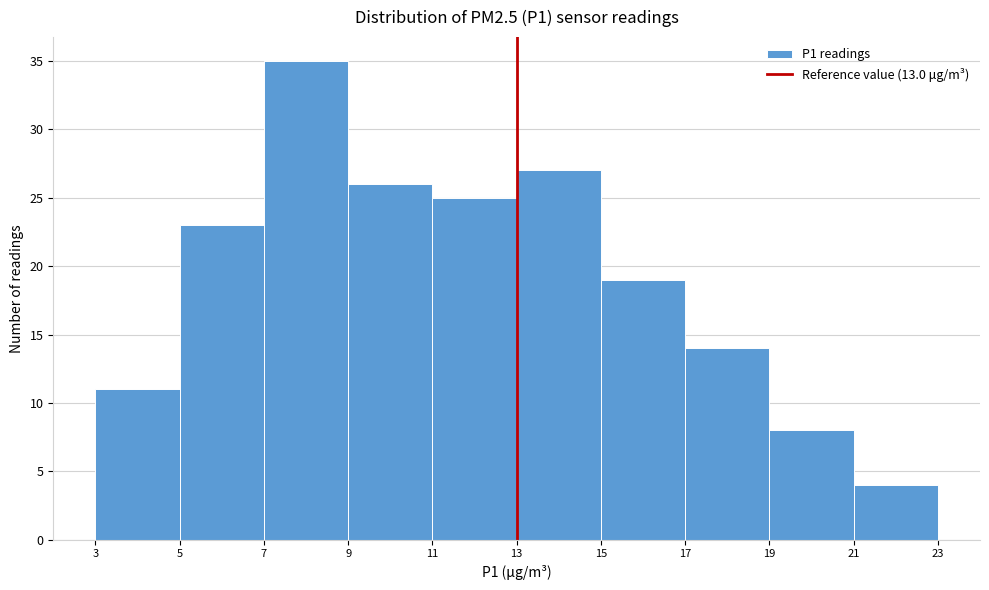

Which range on the x-axis has the tallest bar?

7 to 9